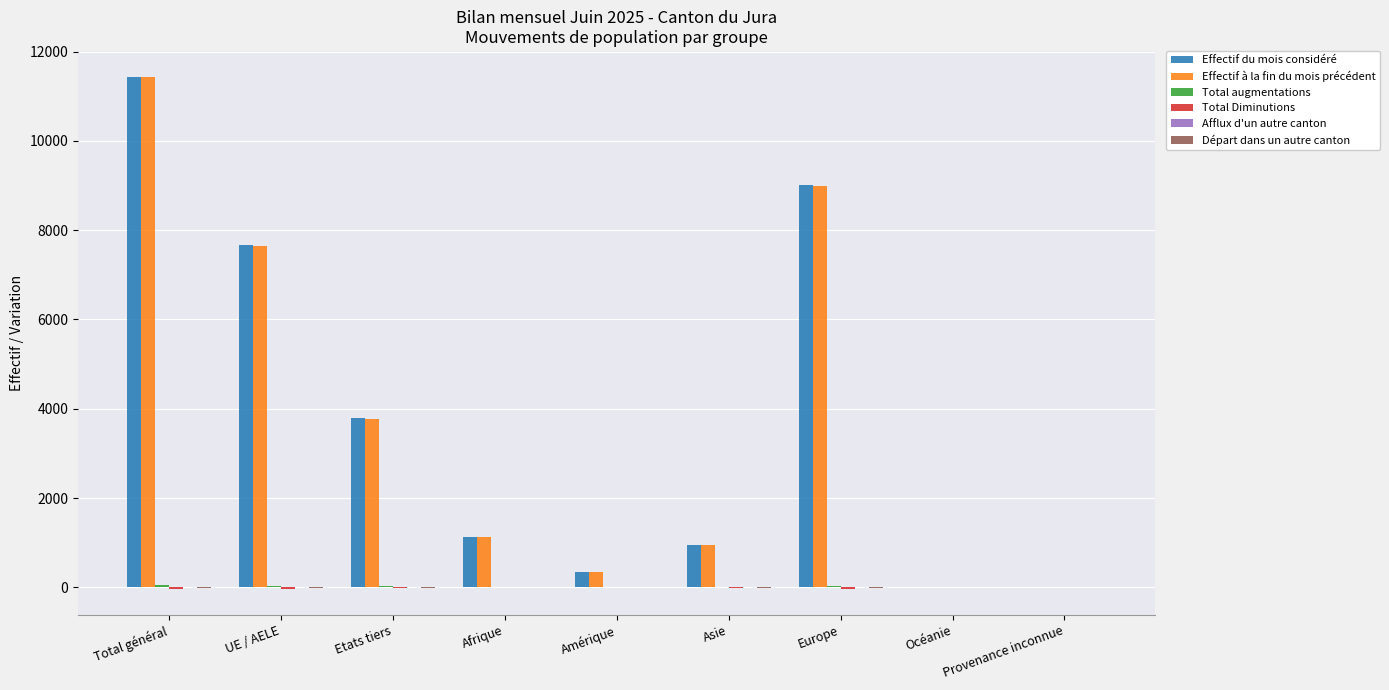

Between Total général and Europe, which series saw the biggest shift?

Effectif du mois considéré